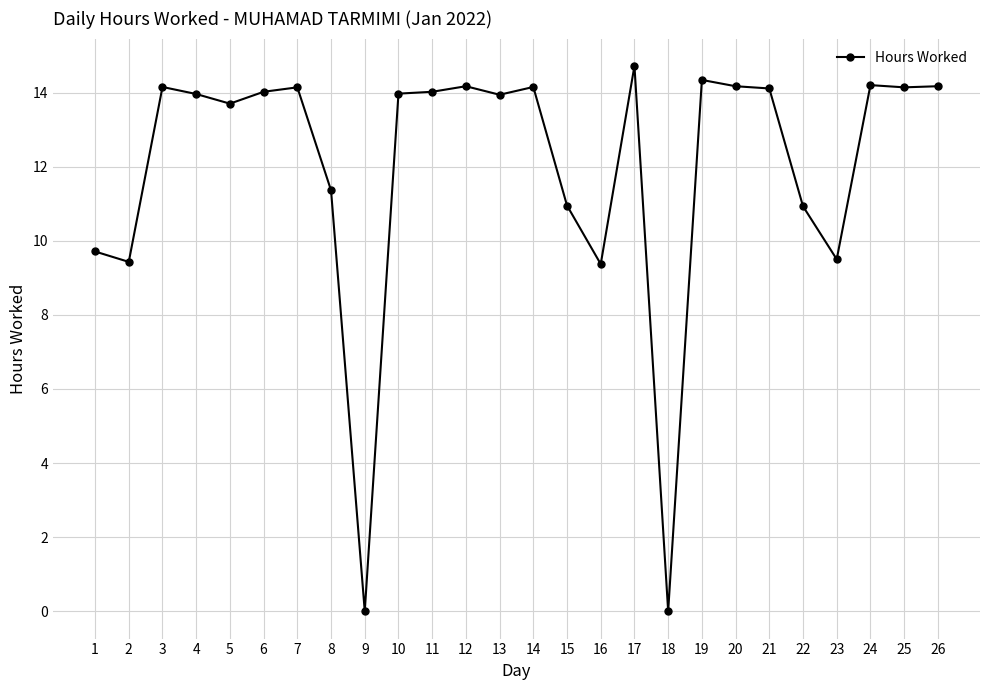

What is the value of the 2nd point from the left?

9.4